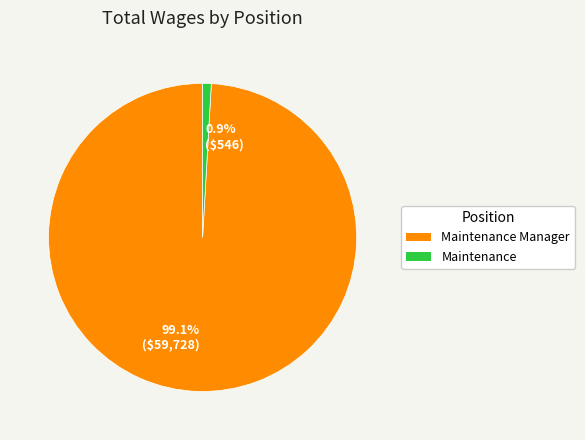

Rank the categories by value from highest to lowest.

99.1% ($59,728), 0.9% ($546)